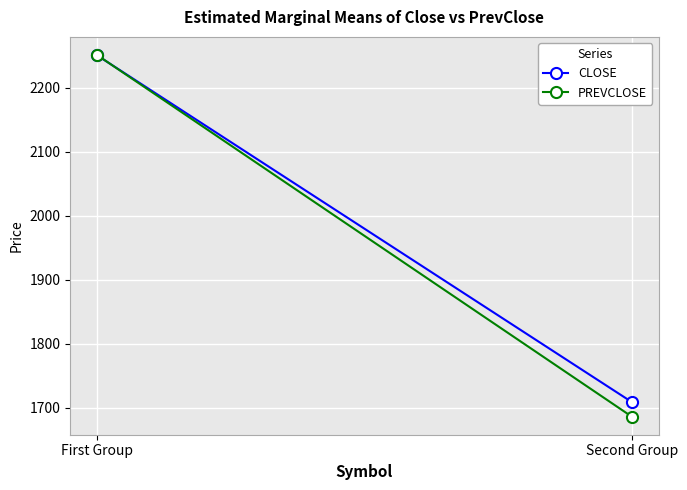

What position from the right is First Group?

2